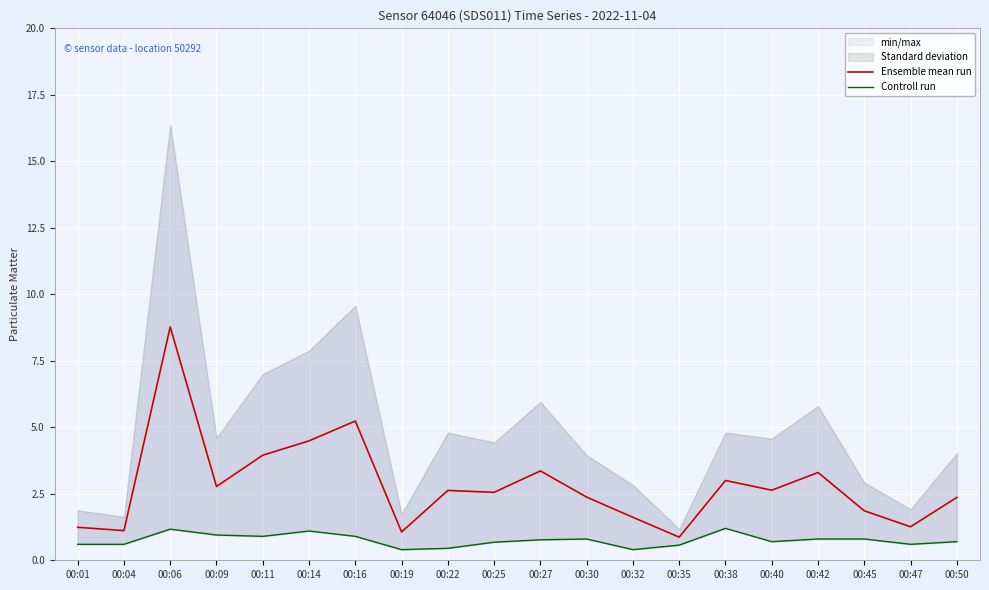

What is the total value across all series at 00:11?

4.9